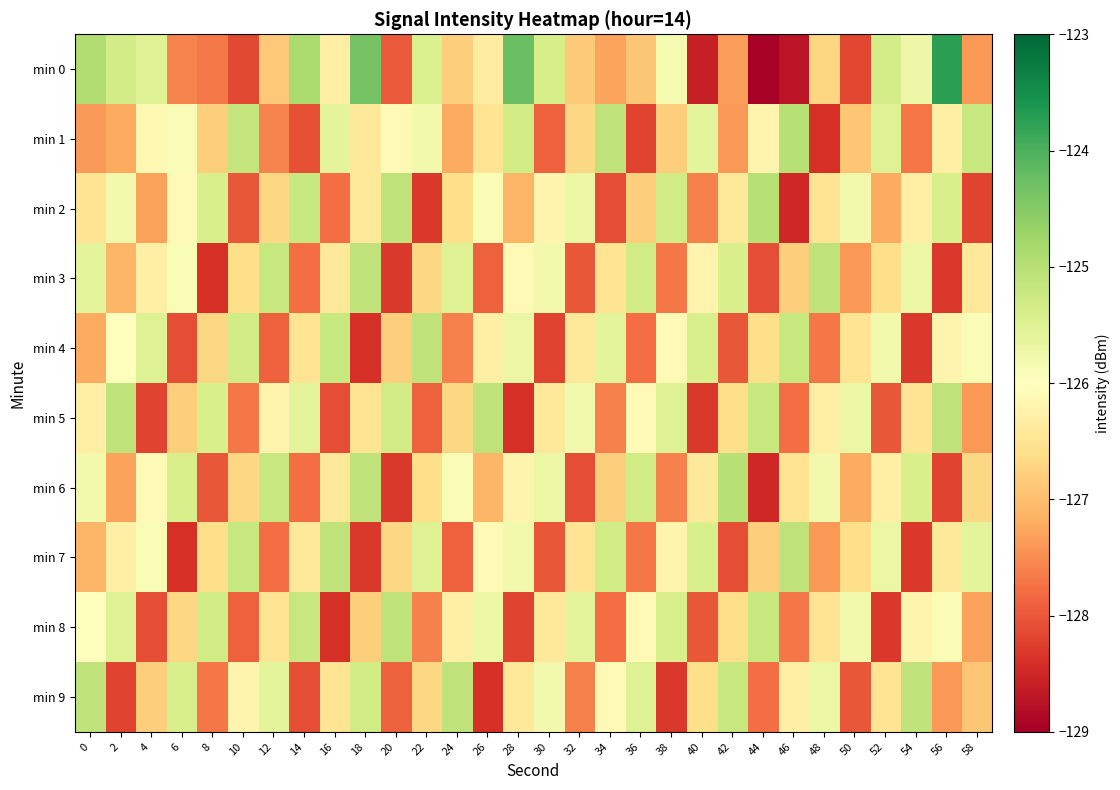

Reading left to right, what are all the values shown in this chart?

min 0: 0=-124.9	2=-125.3	4=-125.5	6=-127.6	8=-127.7	10=-128.1	12=-126.9	14=-124.9	16=-126.3	18=-124.3	20=-128.0	22=-125.5	24=-126.8	26=-126.3	28=-124.3	30=-125.4	32=-126.9	34=-127.3	36=-126.9	38=-125.9	40=-128.6	42=-127.3	44=-128.9	46=-128.7	48=-126.7	50=-128.2	52=-125.4	54=-125.7	56=-123.7	58=-127.4
min 1: 0=-127.4	2=-127.2	4=-126.1	6=-125.9	8=-126.8	10=-125.1	12=-127.6	14=-128.1	16=-125.6	18=-126.4	20=-126.1	22=-125.8	24=-127.2	26=-126.5	28=-125.3	30=-127.9	32=-126.7	34=-125.1	36=-128.2	38=-126.8	40=-125.6	42=-127.4	44=-126.2	46=-125.0	48=-128.4	50=-126.9	52=-125.5	54=-127.7	56=-126.3	58=-125.2
min 2: 0=-126.5	2=-125.8	4=-127.3	6=-126.1	8=-125.4	10=-128.0	12=-126.7	14=-125.2	16=-127.8	18=-126.4	20=-125.1	22=-128.3	24=-126.6	26=-125.9	28=-127.1	30=-126.2	32=-125.7	34=-128.1	36=-126.8	38=-125.3	40=-127.6	42=-126.4	44=-125.0	46=-128.5	48=-126.5	50=-125.8	52=-127.2	54=-126.3	56=-125.4	58=-128.2
min 3: 0=-125.6	2=-127.1	4=-126.3	6=-125.9	8=-128.4	10=-126.6	12=-125.2	14=-127.8	16=-126.4	18=-125.1	20=-128.3	22=-126.7	24=-125.5	26=-127.9	28=-126.1	30=-125.8	32=-128.0	34=-126.5	36=-125.3	38=-127.7	40=-126.2	42=-125.4	44=-128.1	46=-126.8	48=-125.1	50=-127.4	52=-126.6	54=-125.7	56=-128.3	58=-126.4
min 4: 0=-127.2	2=-126.0	4=-125.5	6=-128.1	8=-126.7	10=-125.3	12=-127.9	14=-126.5	16=-125.2	18=-128.4	20=-126.8	22=-125.1	24=-127.6	26=-126.3	28=-125.7	30=-128.2	32=-126.4	34=-125.6	36=-127.8	38=-126.1	40=-125.4	42=-128.0	44=-126.6	46=-125.2	48=-127.7	50=-126.5	52=-125.8	54=-128.3	56=-126.2	58=-125.9
min 5: 0=-126.3	2=-125.1	4=-128.2	6=-126.8	8=-125.4	10=-127.7	12=-126.2	14=-125.6	16=-128.1	18=-126.5	20=-125.3	22=-127.9	24=-126.7	26=-125.1	28=-128.4	30=-126.4	32=-125.8	34=-127.6	36=-126.1	38=-125.5	40=-128.3	42=-126.6	44=-125.2	46=-127.8	48=-126.3	50=-125.7	52=-128.0	54=-126.5	56=-125.1	58=-127.4
min 6: 0=-125.8	2=-127.3	4=-126.1	6=-125.4	8=-128.0	10=-126.7	12=-125.2	14=-127.8	16=-126.4	18=-125.1	20=-128.3	22=-126.6	24=-125.9	26=-127.1	28=-126.2	30=-125.7	32=-128.1	34=-126.8	36=-125.3	38=-127.6	40=-126.4	42=-125.0	44=-128.5	46=-126.5	48=-125.8	50=-127.2	52=-126.3	54=-125.4	56=-128.2	58=-126.7
min 7: 0=-127.1	2=-126.3	4=-125.9	6=-128.4	8=-126.6	10=-125.2	12=-127.8	14=-126.4	16=-125.1	18=-128.3	20=-126.7	22=-125.5	24=-127.9	26=-126.1	28=-125.8	30=-128.0	32=-126.5	34=-125.3	36=-127.7	38=-126.2	40=-125.4	42=-128.1	44=-126.8	46=-125.1	48=-127.4	50=-126.6	52=-125.7	54=-128.3	56=-126.4	58=-125.6
min 8: 0=-126.0	2=-125.5	4=-128.1	6=-126.7	8=-125.3	10=-127.9	12=-126.5	14=-125.2	16=-128.4	18=-126.8	20=-125.1	22=-127.6	24=-126.3	26=-125.7	28=-128.2	30=-126.4	32=-125.6	34=-127.8	36=-126.1	38=-125.4	40=-128.0	42=-126.6	44=-125.2	46=-127.7	48=-126.5	50=-125.8	52=-128.3	54=-126.2	56=-125.9	58=-127.3
min 9: 0=-125.1	2=-128.2	4=-126.8	6=-125.4	8=-127.7	10=-126.2	12=-125.6	14=-128.1	16=-126.5	18=-125.3	20=-127.9	22=-126.7	24=-125.1	26=-128.4	28=-126.4	30=-125.8	32=-127.6	34=-126.1	36=-125.5	38=-128.3	40=-126.6	42=-125.2	44=-127.8	46=-126.3	48=-125.7	50=-128.0	52=-126.5	54=-125.1	56=-127.4	58=-126.9